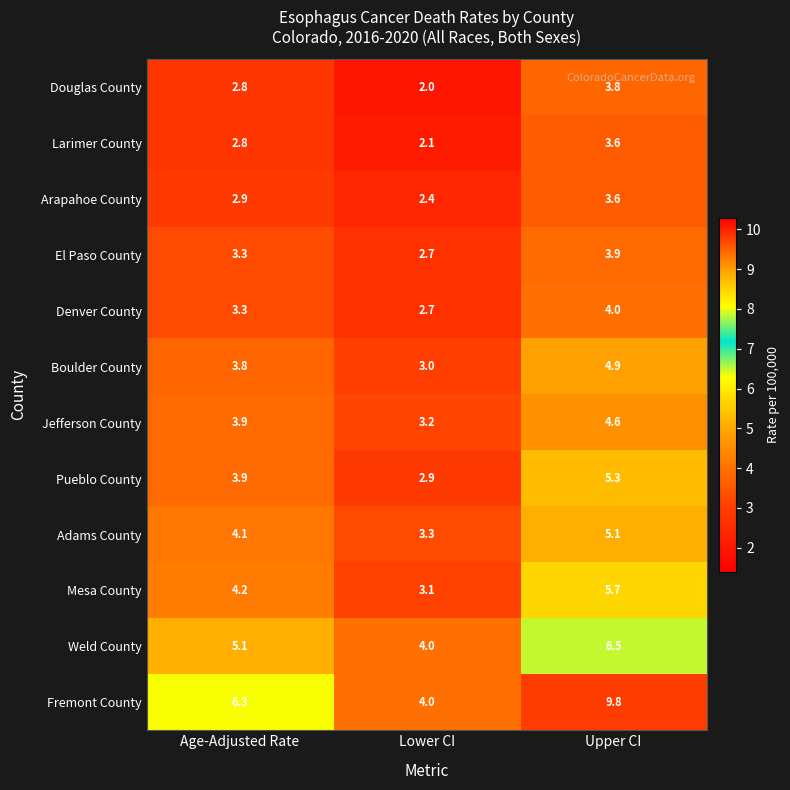

What is the minimum value for Douglas County?

2.0